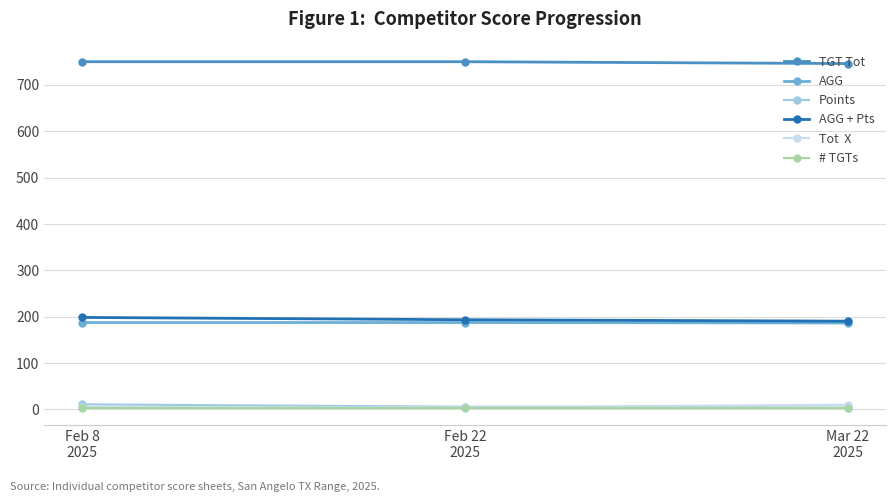

What position from the left is Feb 8
2025?

1